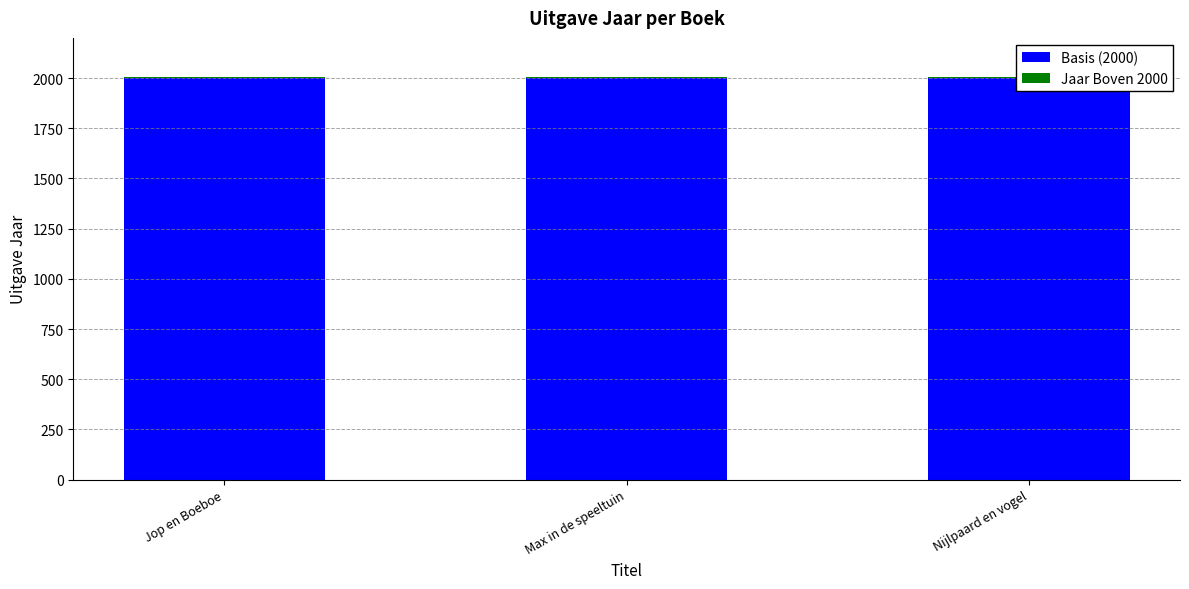

The Jaar Boven 2000 series shows 9 at Max in de speeltuin. True or false?

False